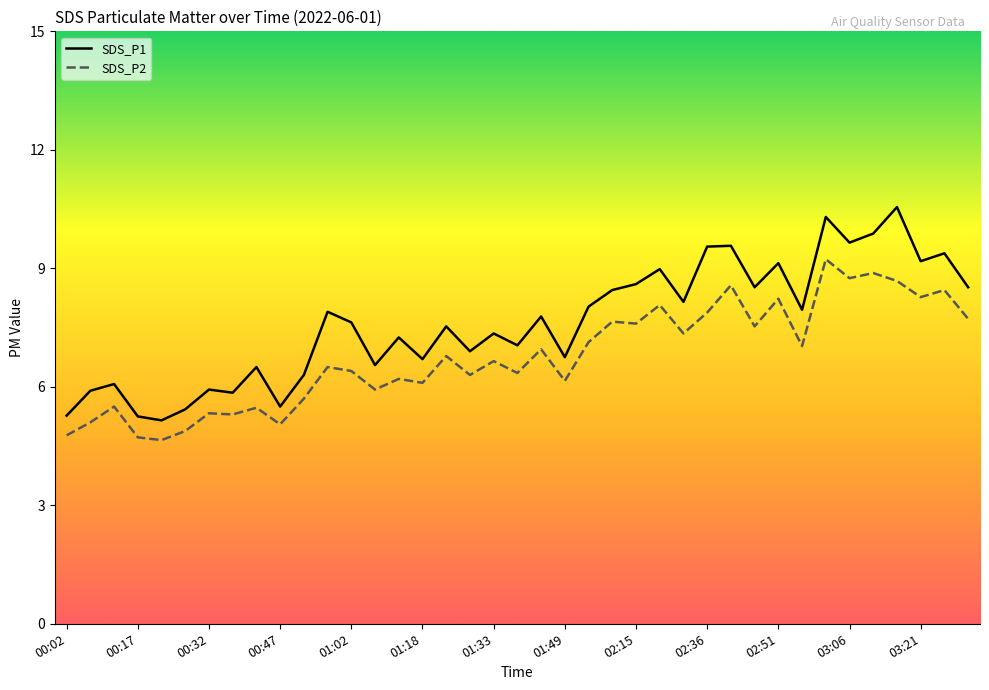

Which series has the widest spread of values?

SDS_P1